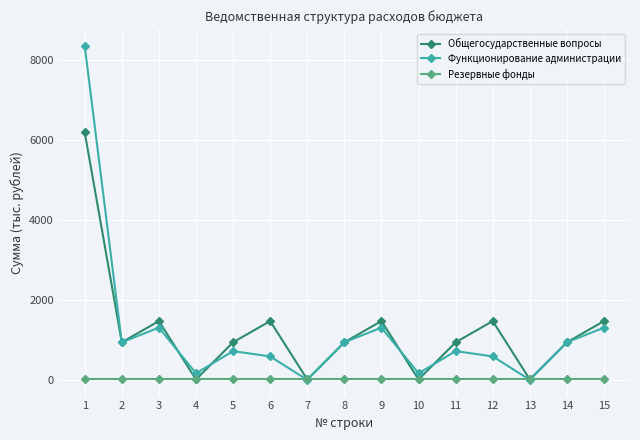

The value of Функционирование администрации at 15 is 1306.7. True or false?

True